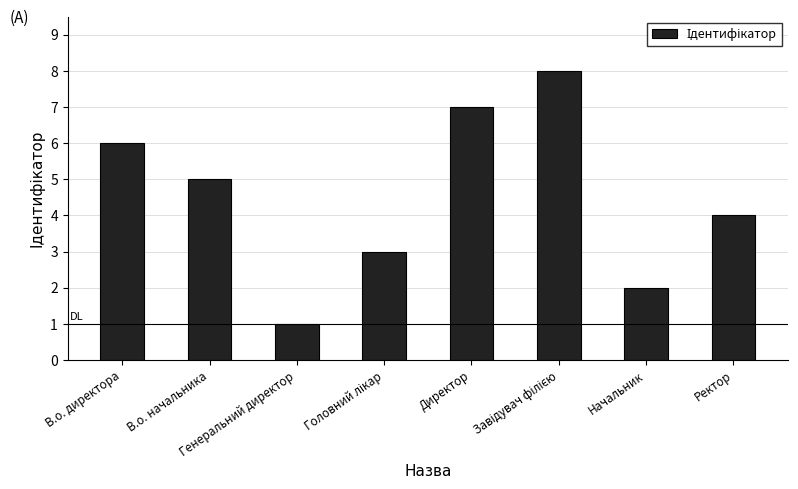

What is the maximum value shown in the chart?

8